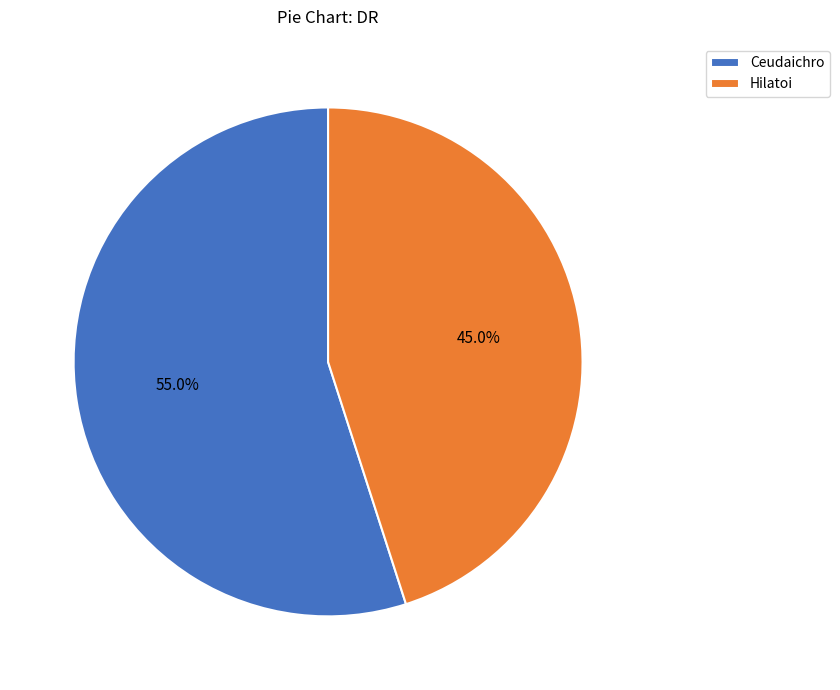

Is it true that Ceudaichro is 55% of the pie?

True